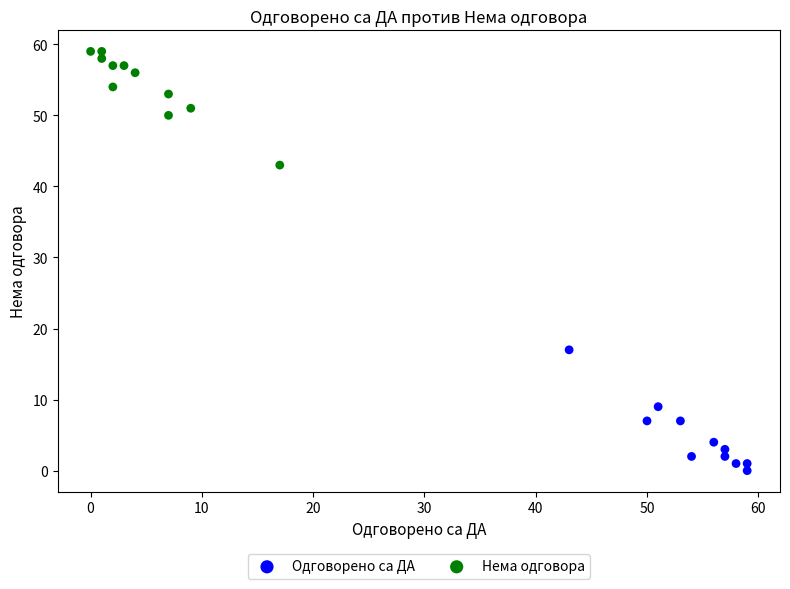

Which series reaches the maximum Y coordinate?

Нема одговора